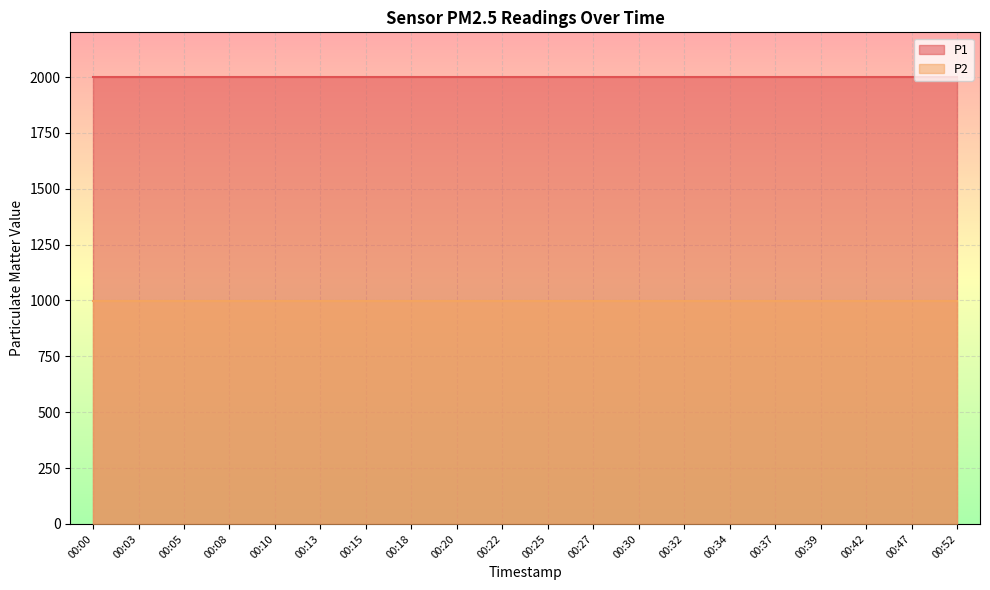

Which category has the lowest value in the P2 series?

00:00